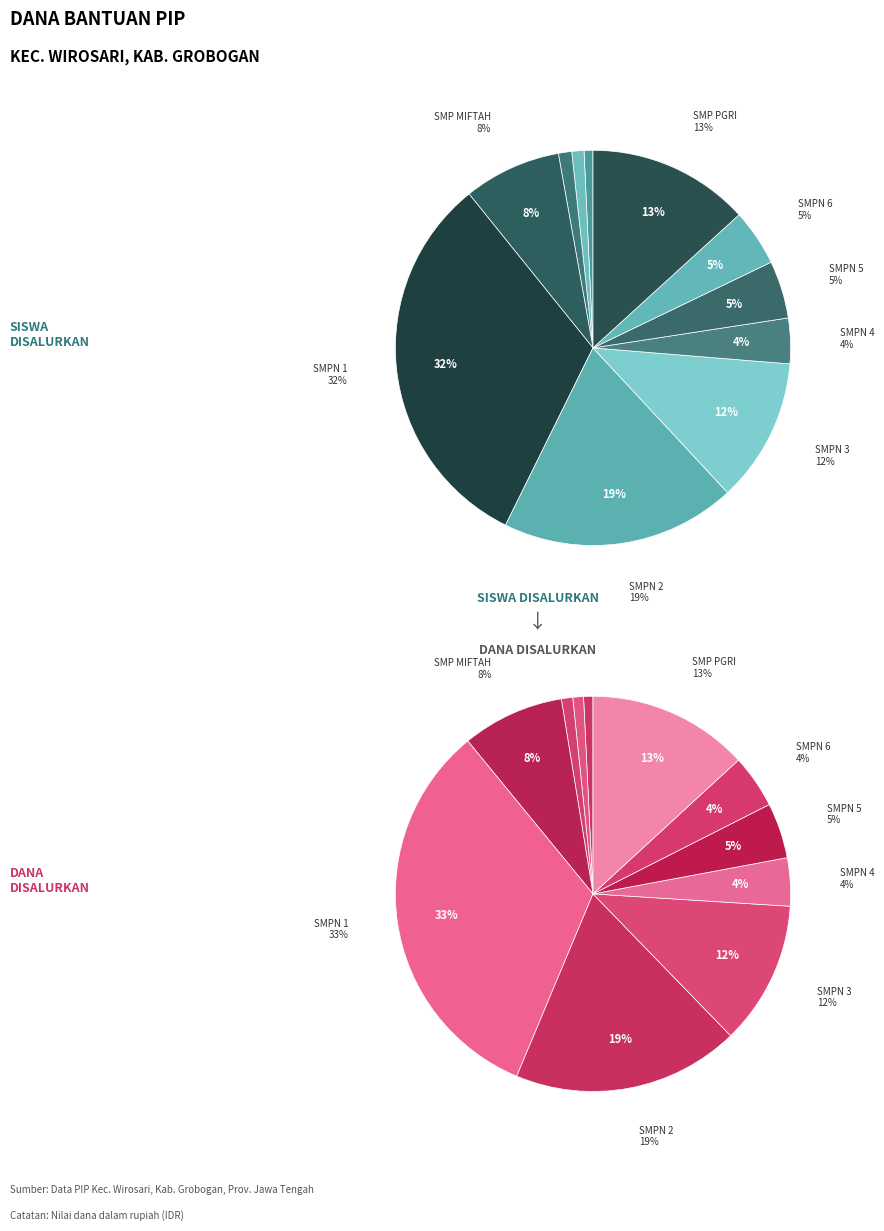

Is 4 the majority of the pie?

No